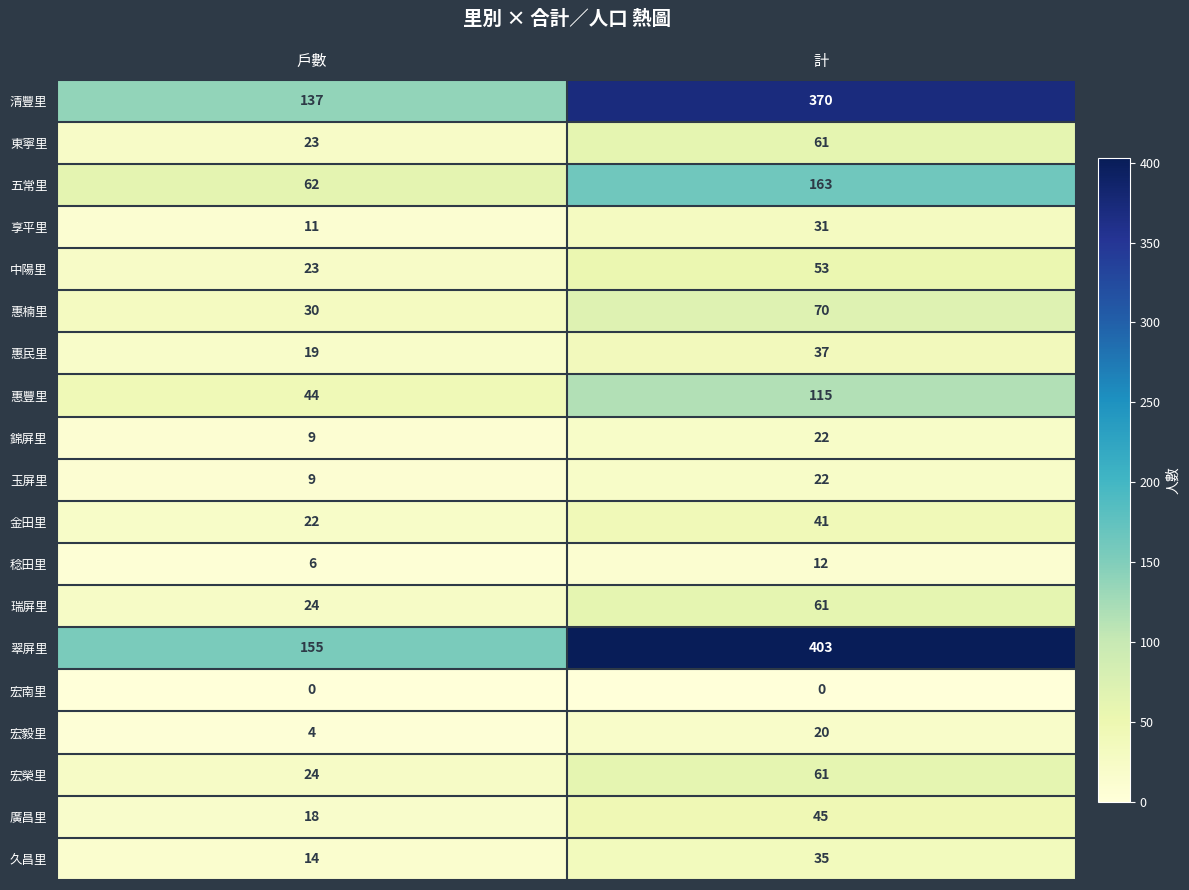

At which category is the sum across all series the highest?

計